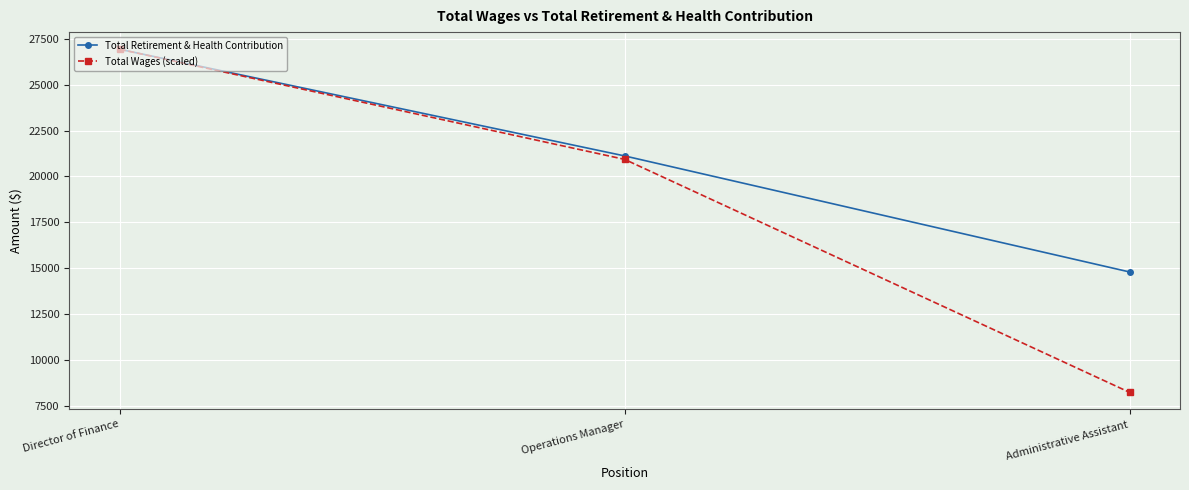

List the labels in order of Total Wages (scaled) value, largest first.

Director of Finance, Operations Manager, Administrative Assistant